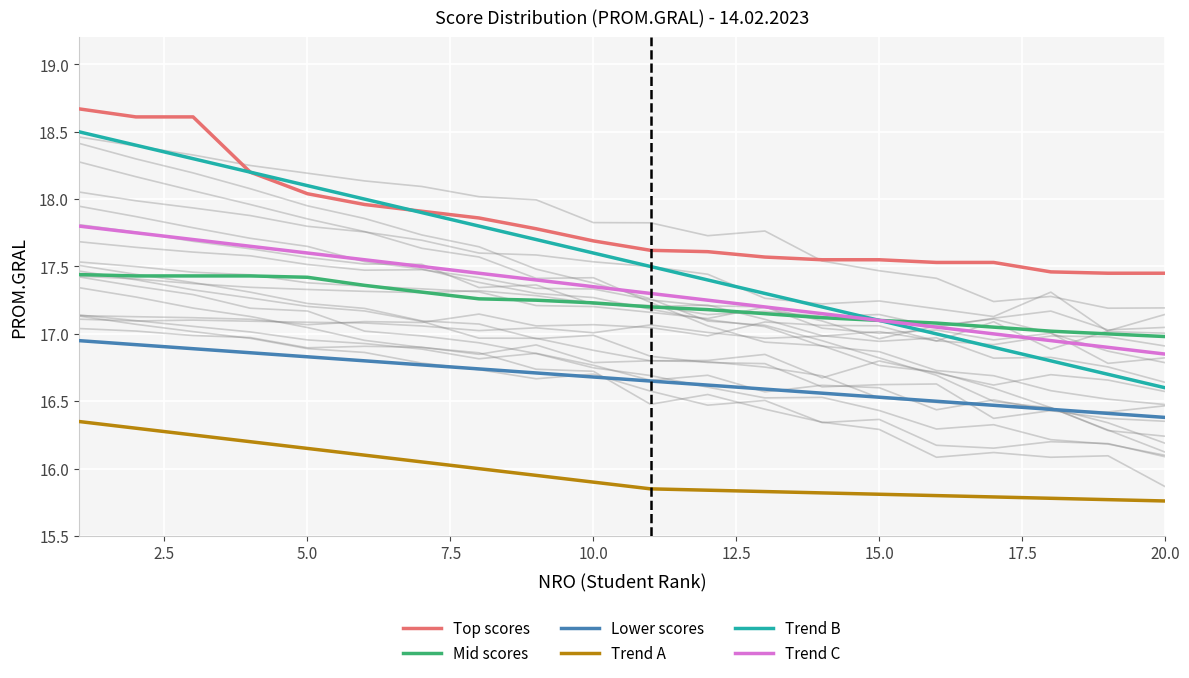

True or false: Mid scores and Top scores intersect in this chart.

False